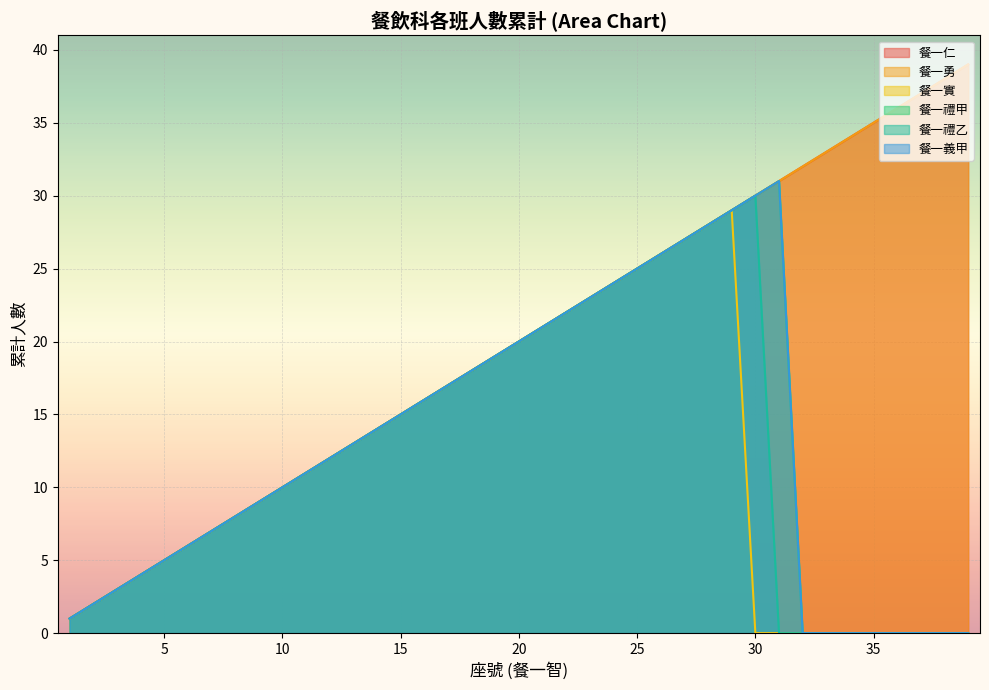

At which category does 餐一義甲 reach its first local peak?

31